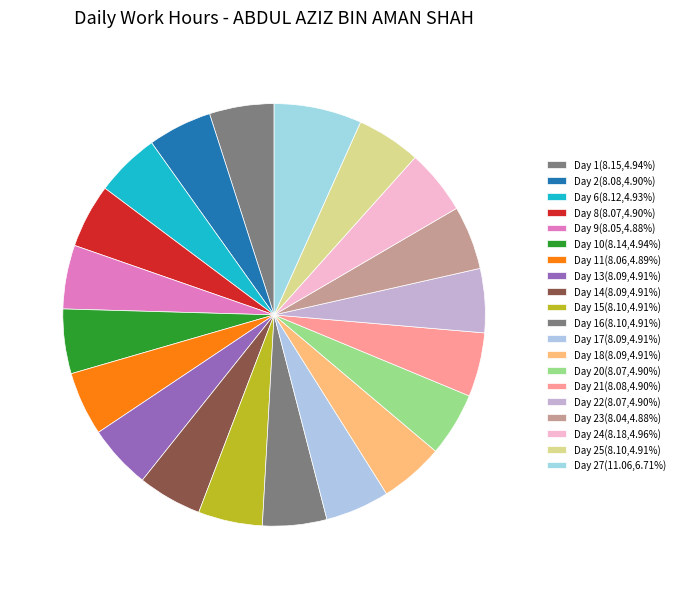

To the nearest percent, what is the difference between the largest and smallest slice percentages?

2%